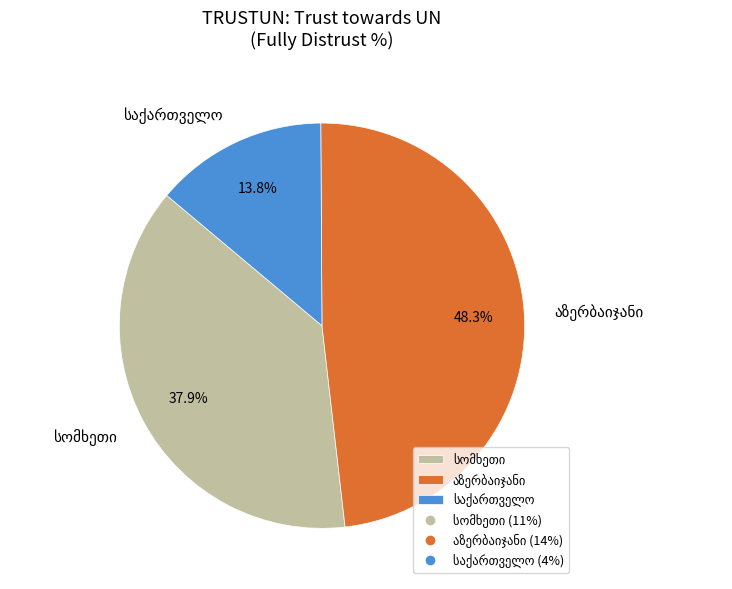

True or false: სომხეთი accounts for 38% of the total.

True